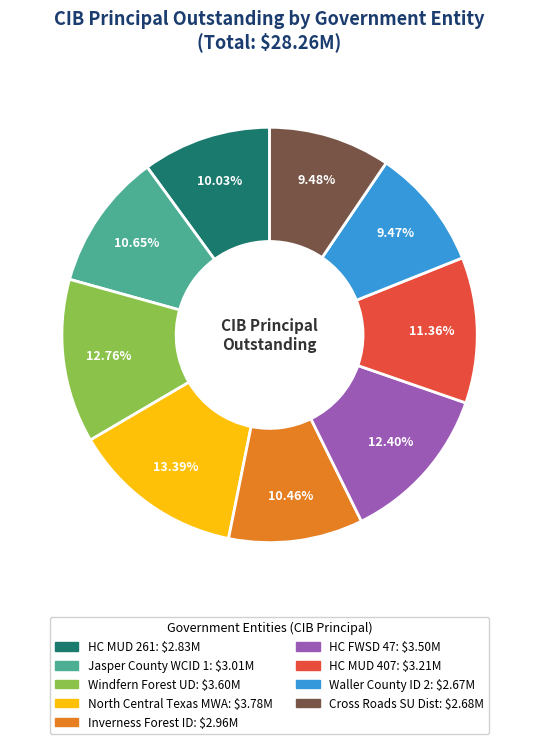

Is there a majority slice in this chart?

No